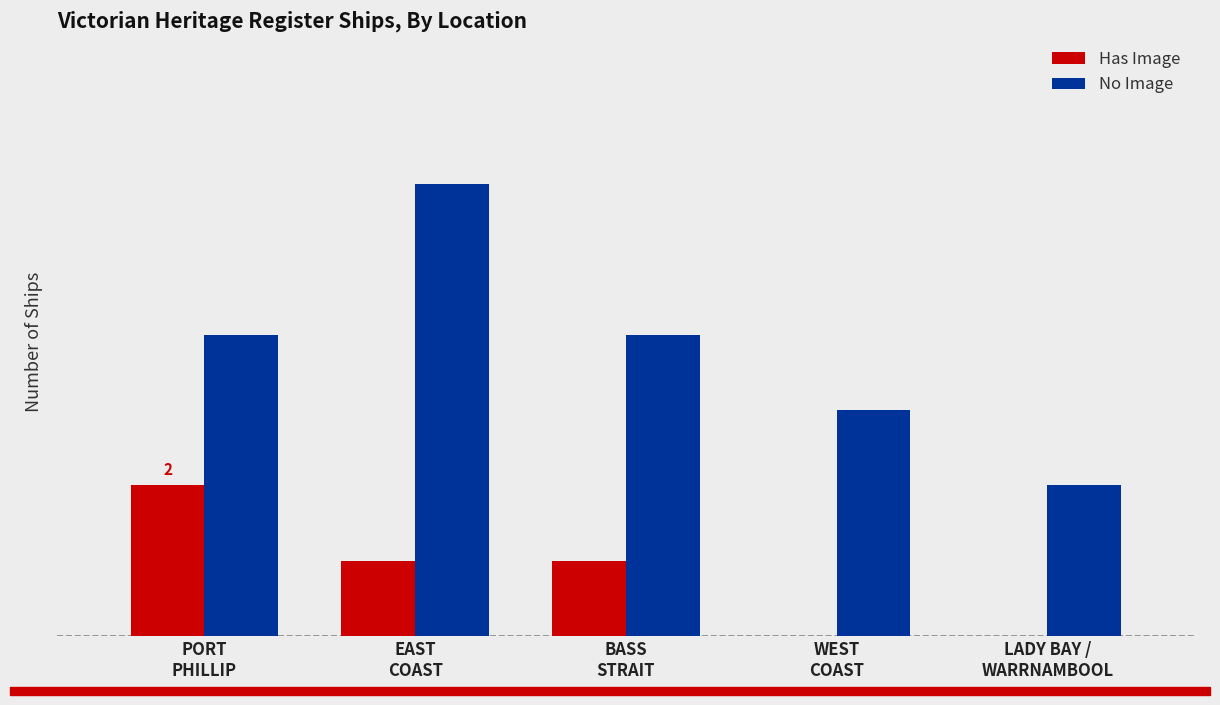

Are the bars grouped side by side (vs. stacked)?

Yes